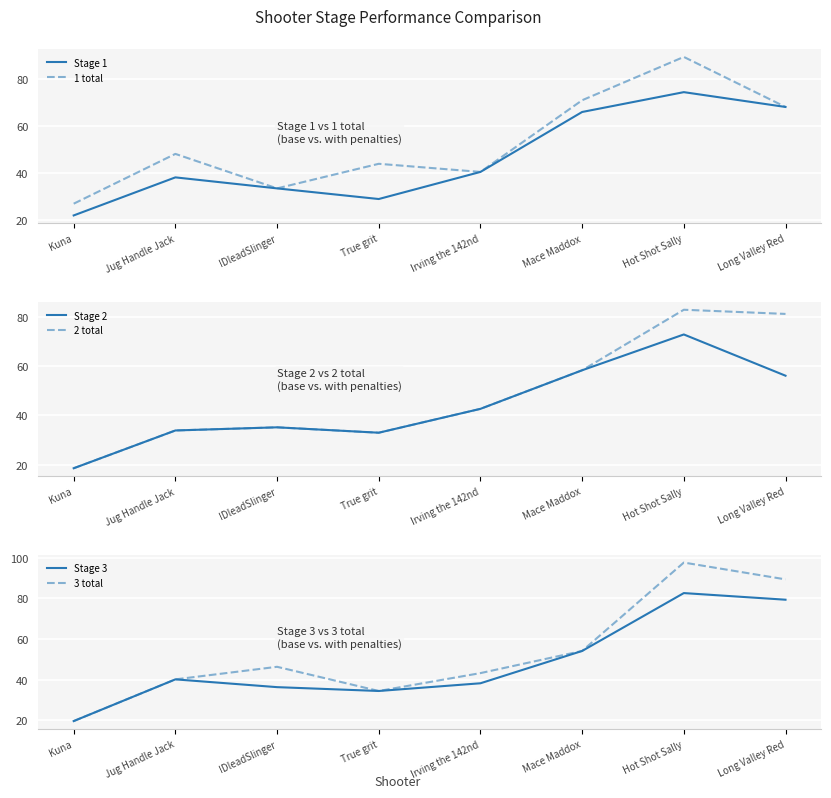

How many interior local valleys does the 1 total series have?

2